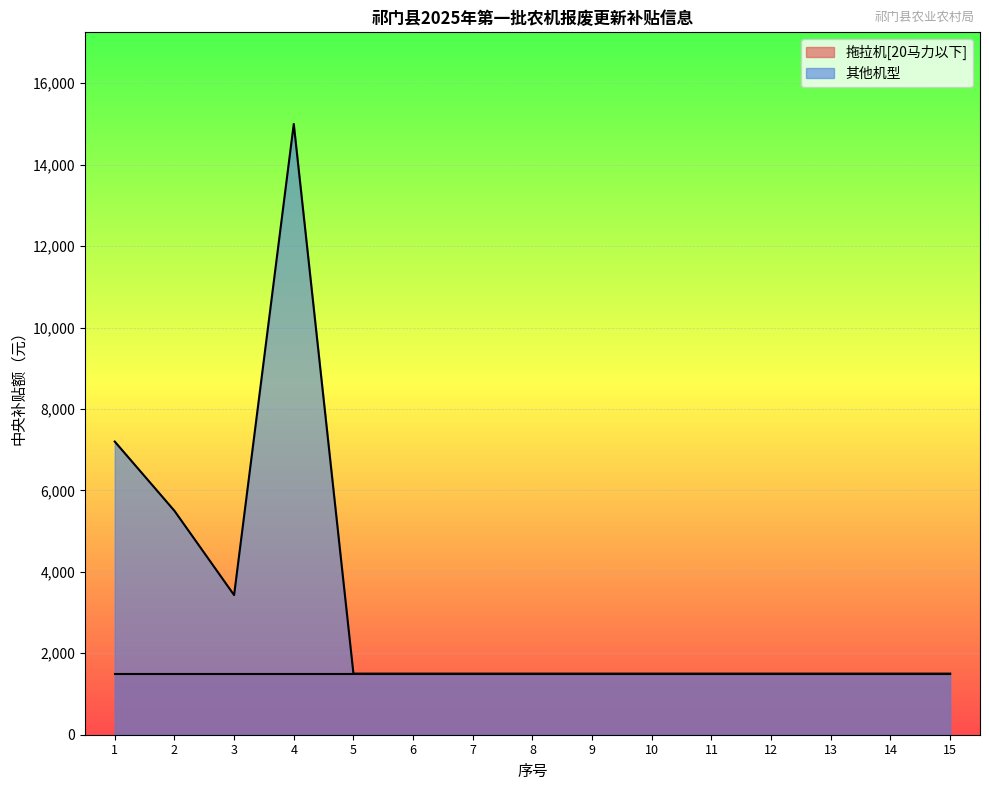

At which category does the chart reach its minimum across all series?

5